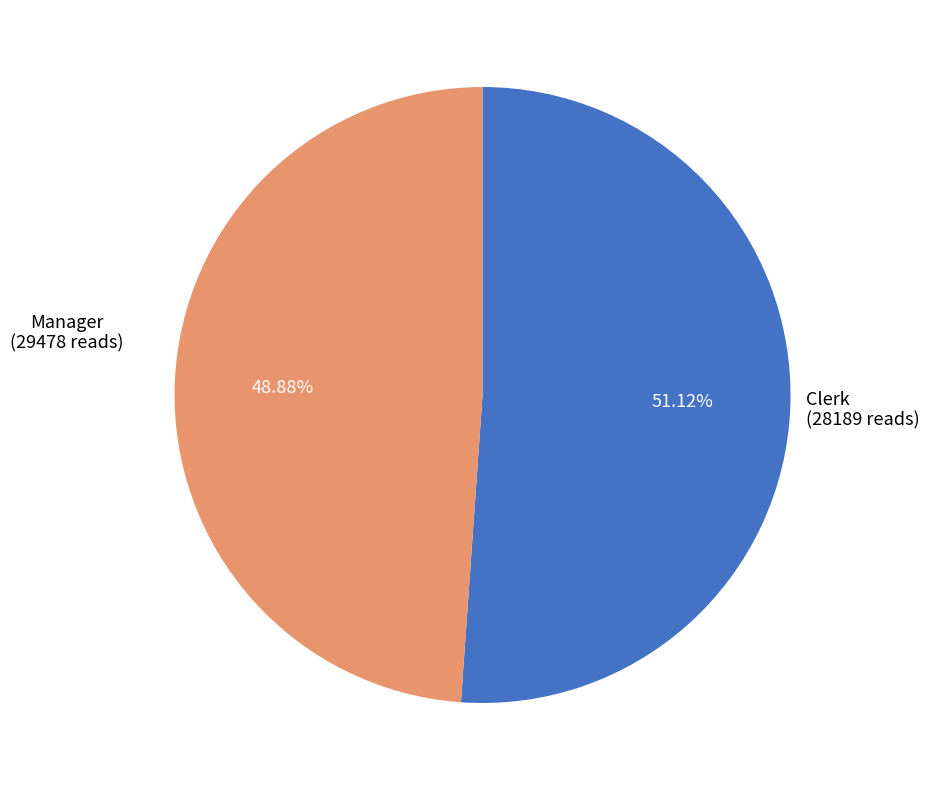

Which category has the smallest portion of the pie?

Clerk